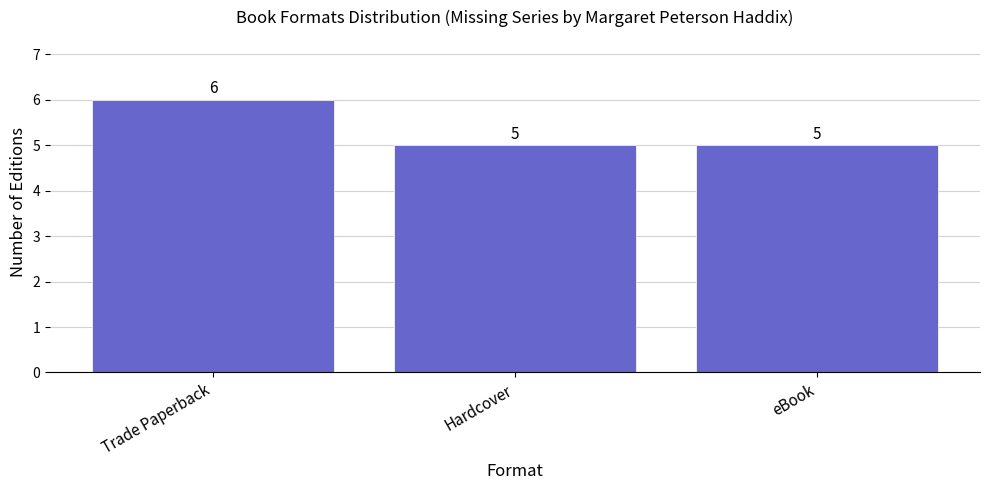

What is the label of the 3rd bar from the left?

eBook